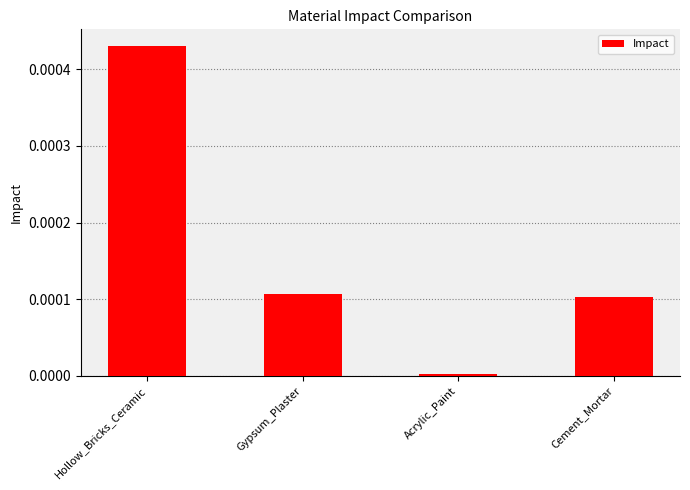

Which category has the lowest value across all series?

Acrylic_Paint